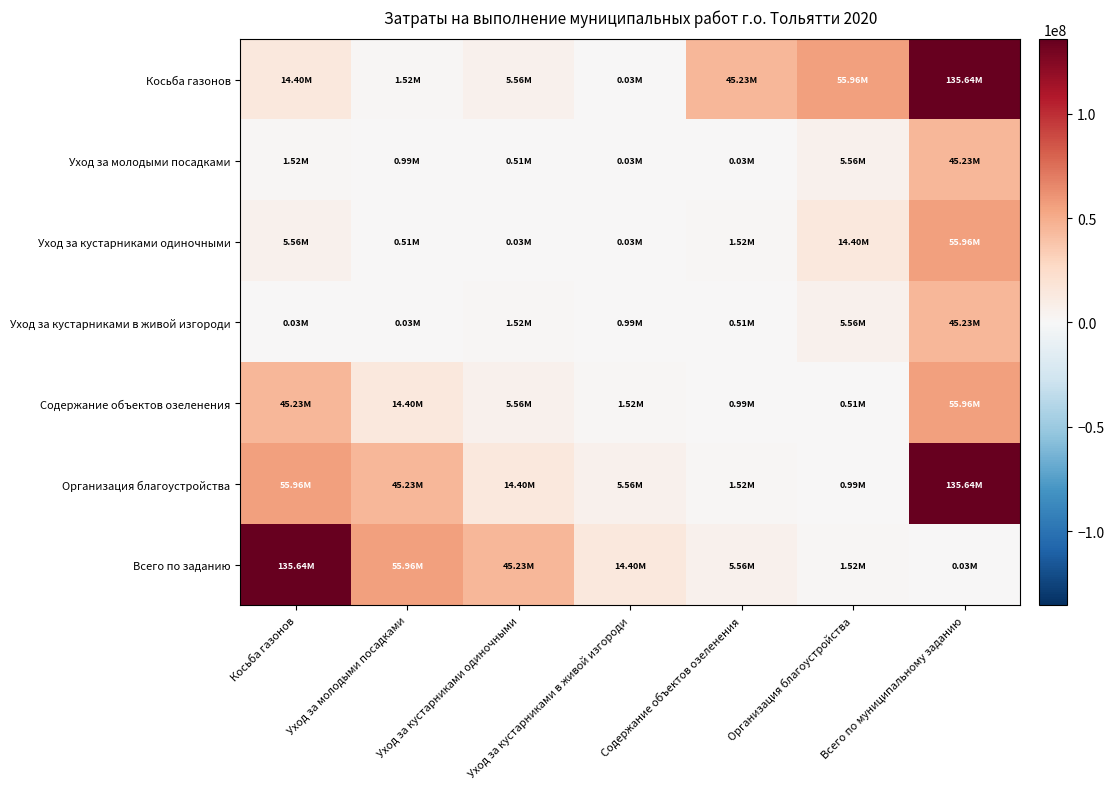

Reading right to left, list all the values displayed in this chart.

Косьба газонов: Всего по муниципальному заданию=135641946.1	Организация благоустройства=55964884.3	Содержание объектов озеленения=45231841.2	Уход за кустарниками в живой изгороди=26882.8	Уход за кустарниками одиночными=5563460.8	Уход за молодыми посадками=1522048.1	Косьба газонов=14403711.0
Уход за молодыми посадками: Всего по муниципальному заданию=45231841.2	Организация благоустройства=5563460.8	Содержание объектов озеленения=26882.8	Уход за кустарниками в живой изгороди=28641.6	Уход за кустарниками одиночными=505031.9	Уход за молодыми посадками=988374.6	Косьба газонов=1522048.1
Уход за кустарниками одиночными: Всего по муниципальному заданию=55964884.3	Организация благоустройства=14403711.0	Содержание объектов озеленения=1522048.1	Уход за кустарниками в живой изгороди=28641.6	Уход за кустарниками одиночными=26882.8	Уход за молодыми посадками=505031.9	Косьба газонов=5563460.8
Уход за кустарниками в живой изгороди: Всего по муниципальному заданию=45231841.2	Организация благоустройства=5563460.8	Содержание объектов озеленения=505031.9	Уход за кустарниками в живой изгороди=988374.6	Уход за кустарниками одиночными=1522048.1	Уход за молодыми посадками=28641.6	Косьба газонов=26882.8
Содержание объектов озеленения: Всего по муниципальному заданию=55964884.3	Организация благоустройства=505031.9	Содержание объектов озеленения=988374.6	Уход за кустарниками в живой изгороди=1522048.1	Уход за кустарниками одиночными=5563460.8	Уход за молодыми посадками=14403711.0	Косьба газонов=45231841.2
Организация благоустройства: Всего по муниципальному заданию=135641946.1	Организация благоустройства=988374.6	Содержание объектов озеленения=1522048.1	Уход за кустарниками в живой изгороди=5563460.8	Уход за кустарниками одиночными=14403711.0	Уход за молодыми посадками=45231841.2	Косьба газонов=55964884.3
Всего по заданию: Всего по муниципальному заданию=26882.8	Организация благоустройства=1522048.1	Содержание объектов озеленения=5563460.8	Уход за кустарниками в живой изгороди=14403711.0	Уход за кустарниками одиночными=45231841.2	Уход за молодыми посадками=55964884.3	Косьба газонов=135641946.1